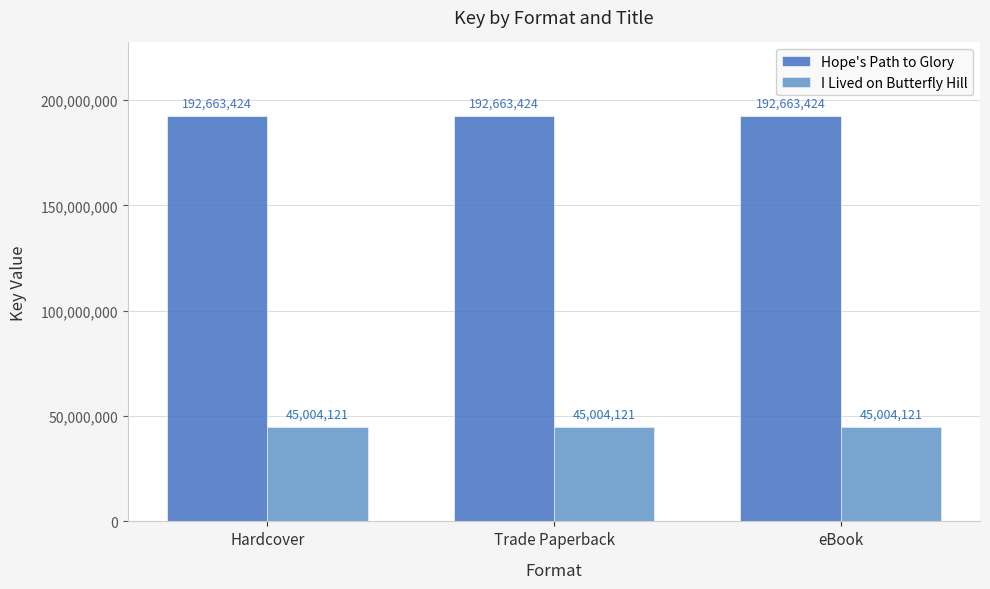

What are all the series names shown in the legend?

Hope's Path to Glory, I Lived on Butterfly Hill